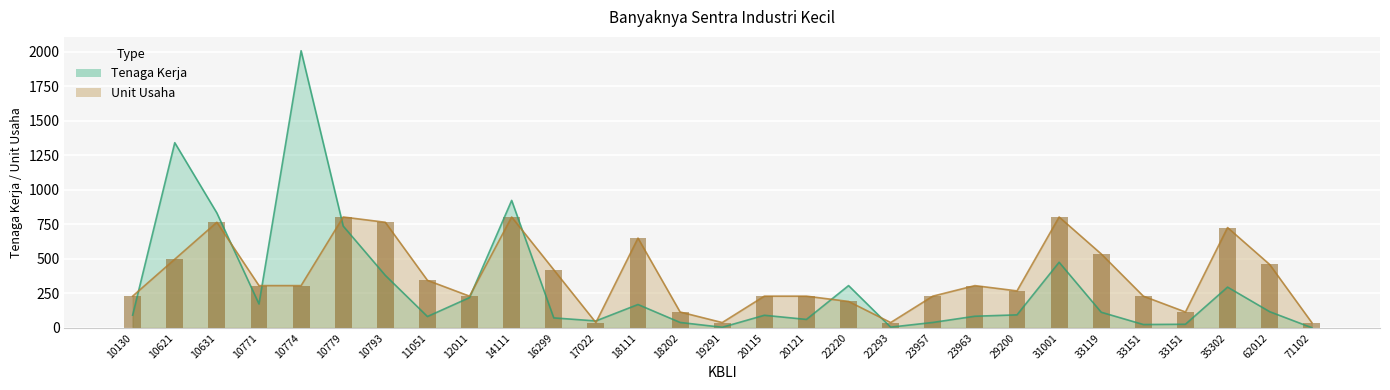

Count the number of data series in this chart.

2